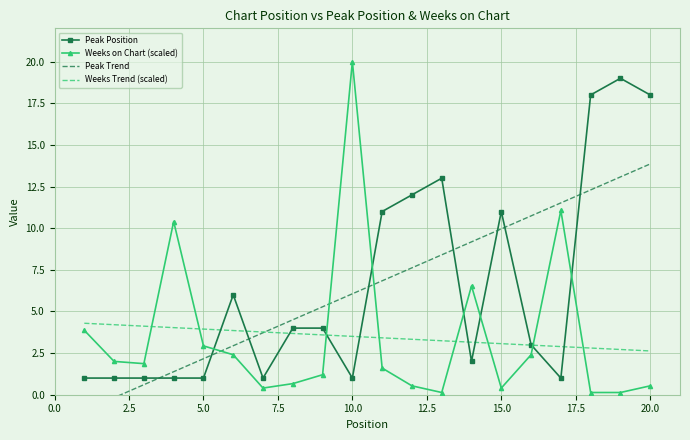

At how many categories does at least one series exceed 18?

2